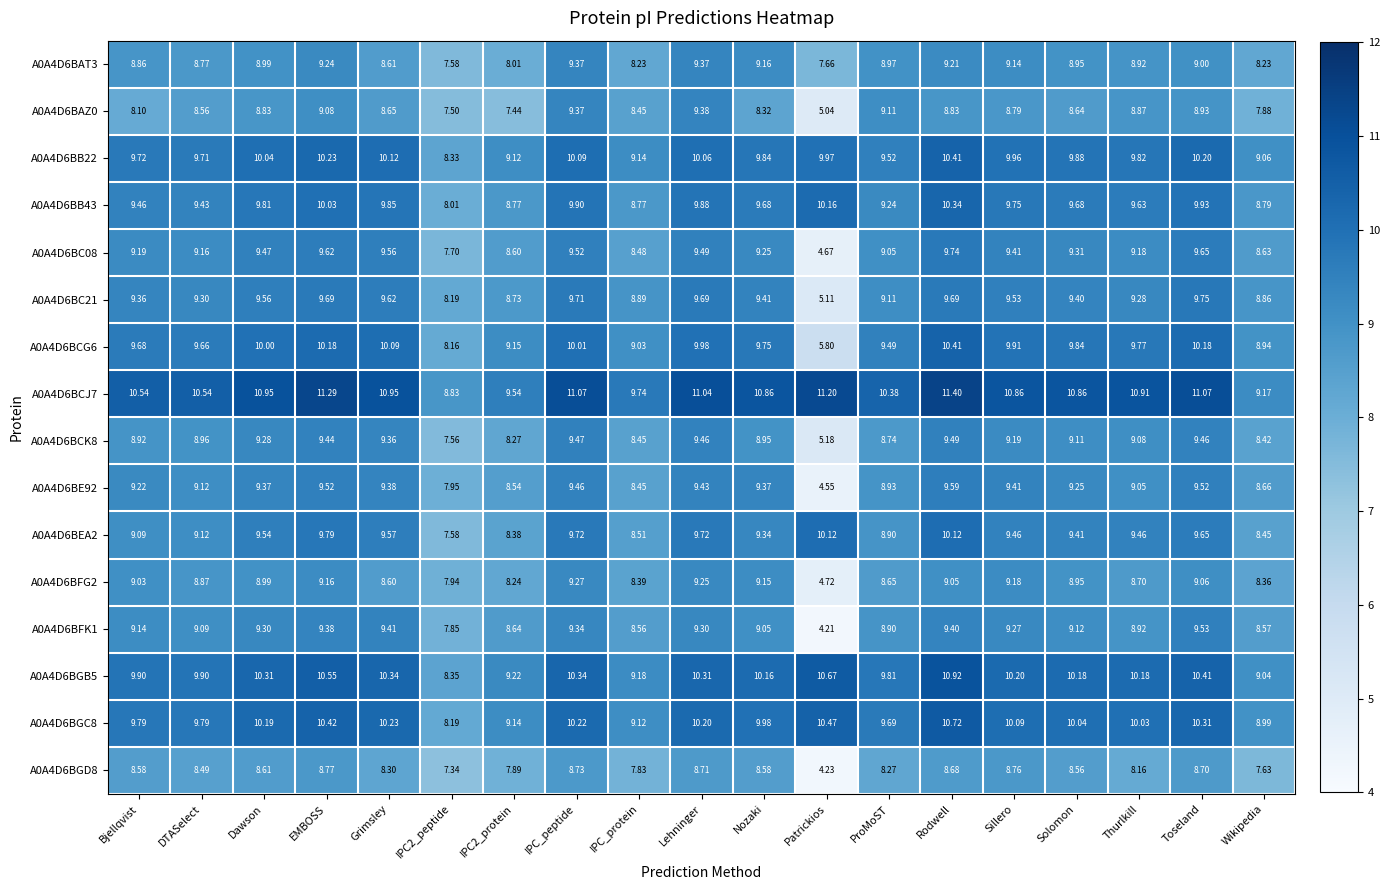

Where does the A0A4D6BB43 series first go above 9?

Bjellqvist